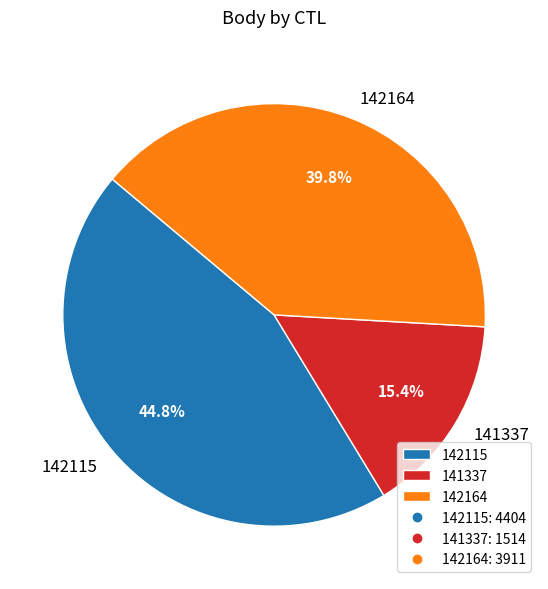

Which category has the smallest portion of the pie?

141337